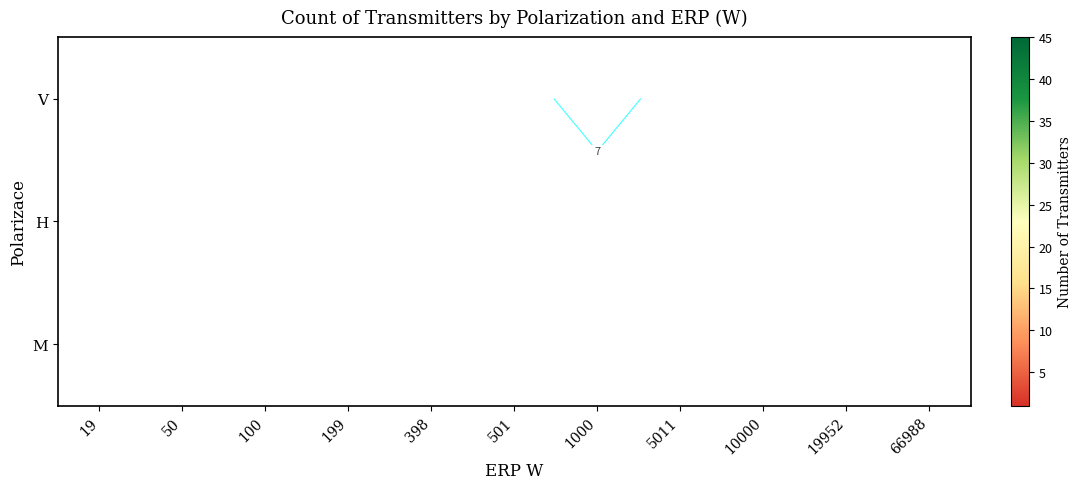

The V series shows 4.2 at 5011. True or false?

False